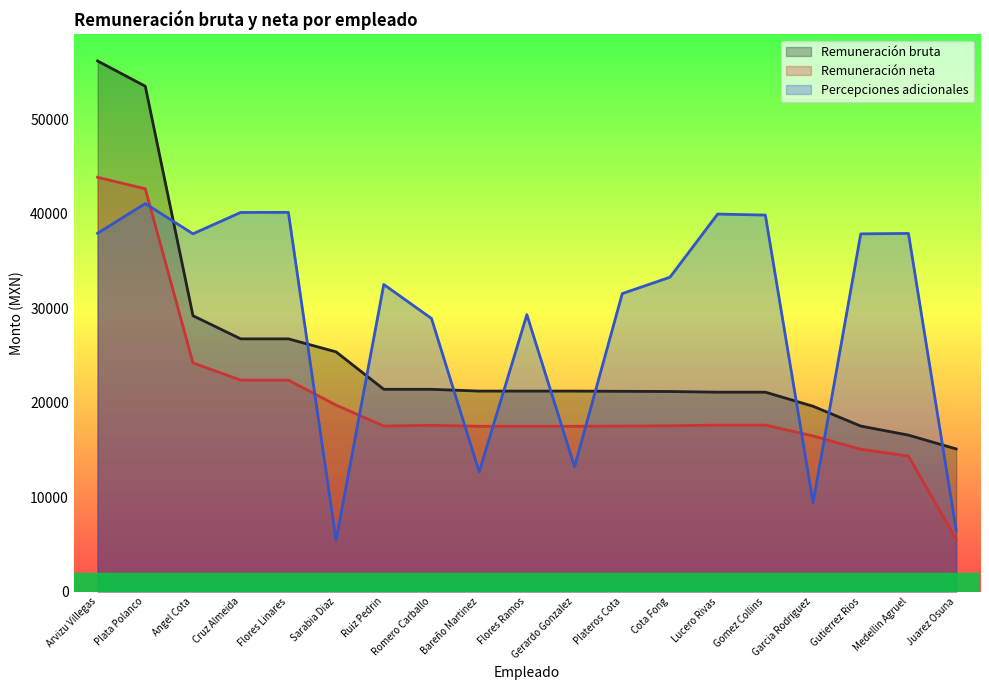

Rank the series by their average value, from highest to lowest.

Percepciones adicionales, Remuneración bruta, Remuneración neta